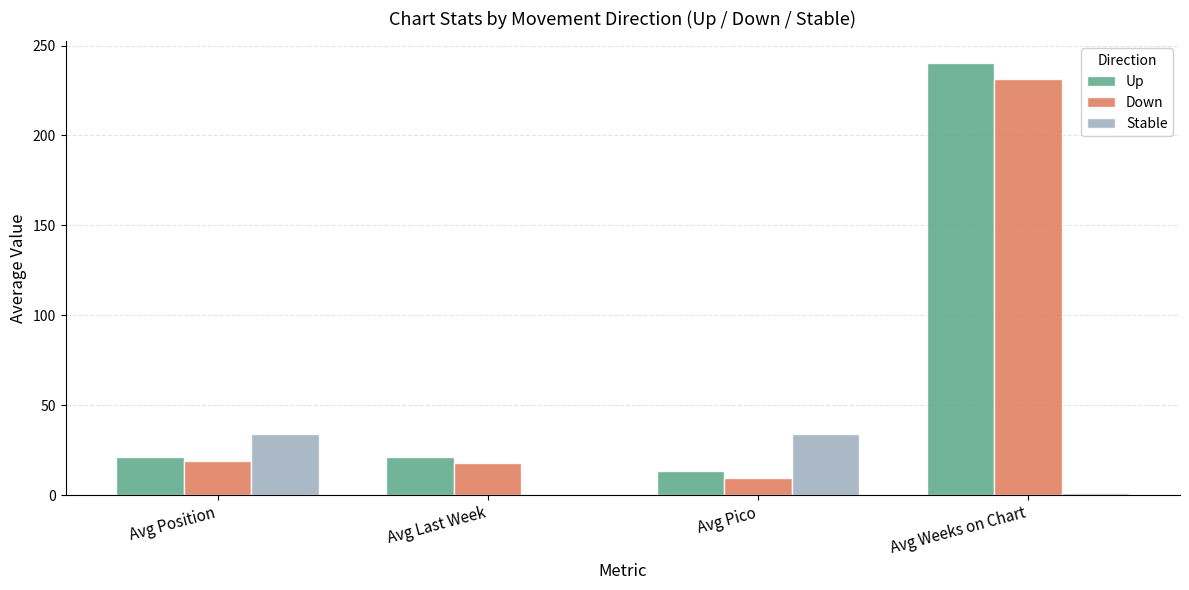

True or false: Stable has a value of 45.2 at Avg Position.

False